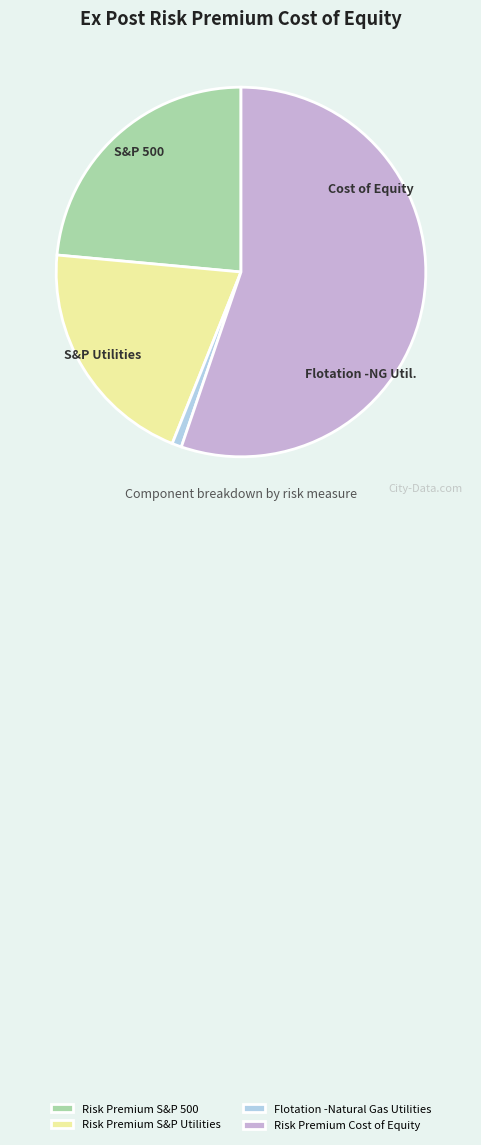

How many slices are in this pie chart?

4